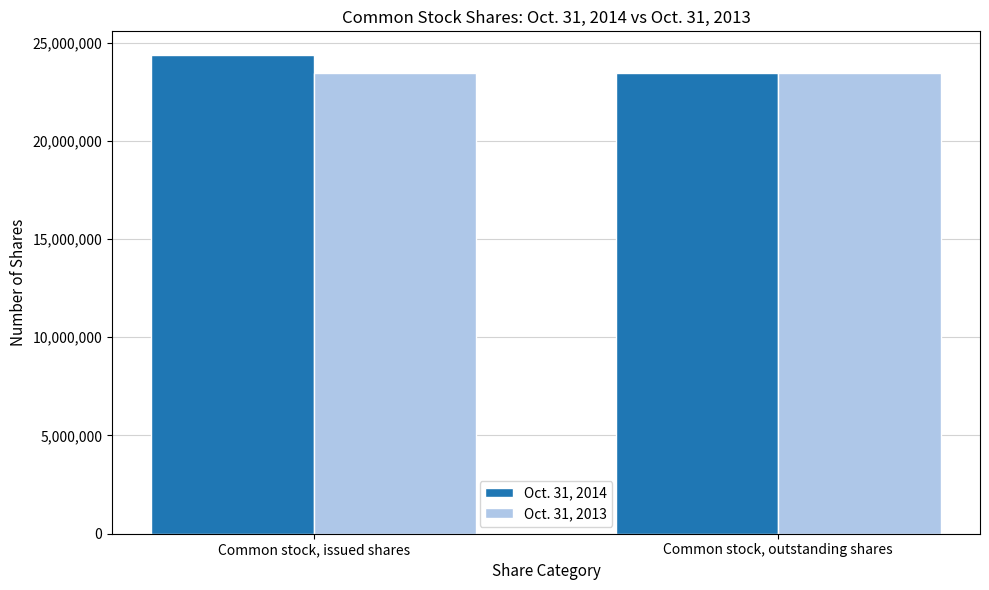

What position from the right is Common stock, issued shares?

2